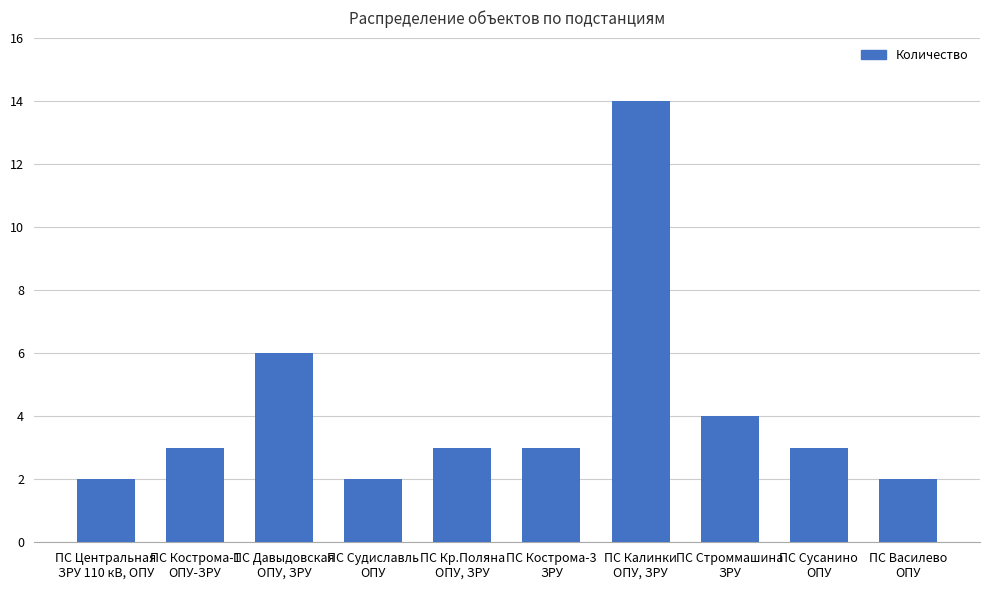

The value at ПС Кострома-1
ОПУ-ЗРУ is 1. True or false?

False